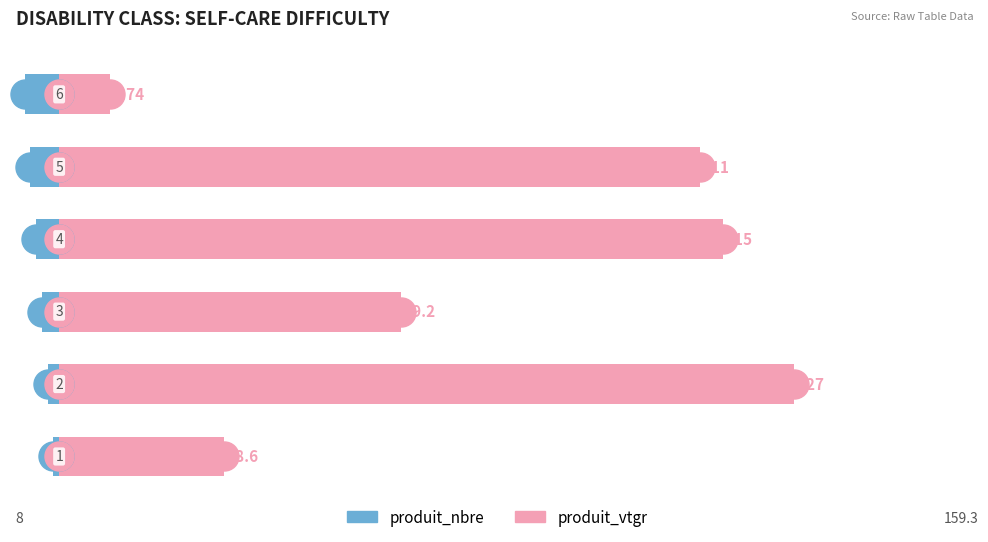

What is the difference between the maximum and minimum values in the produit_vtgr series?

118.7